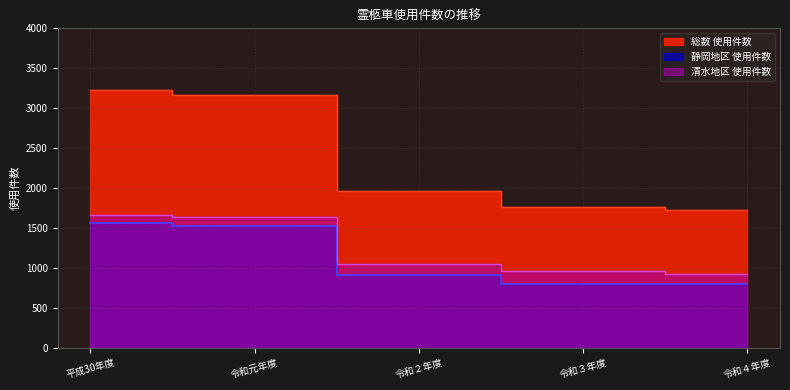

True or false: 静岡地区 使用件数 has more than 1 interior local peaks.

False